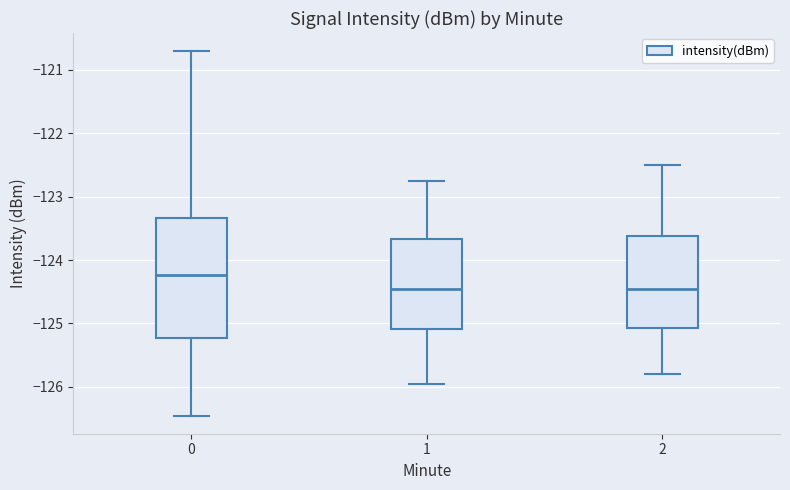

Comparing the boxes themselves (not the whiskers), which one is the tallest?

0